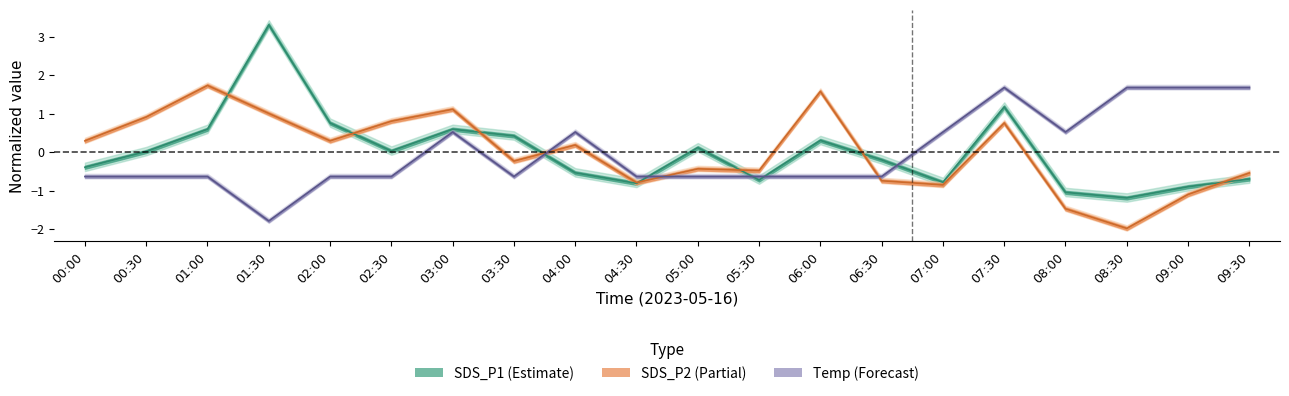

How many negative values does the Temp series have?

12